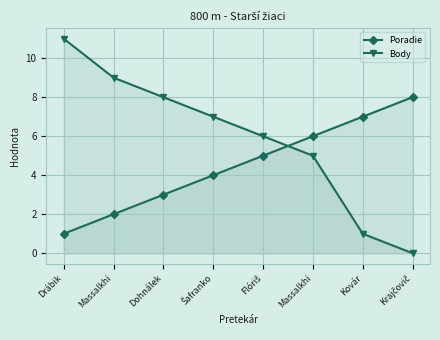

How many lines are shown in the chart?

2